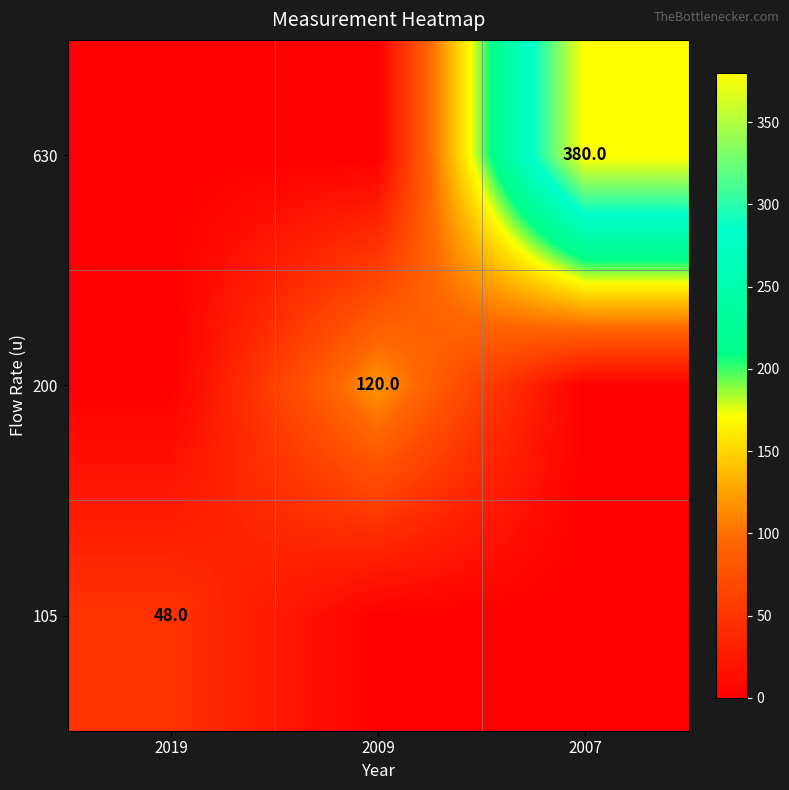

The 200 series shows 189 at 2009. True or false?

False